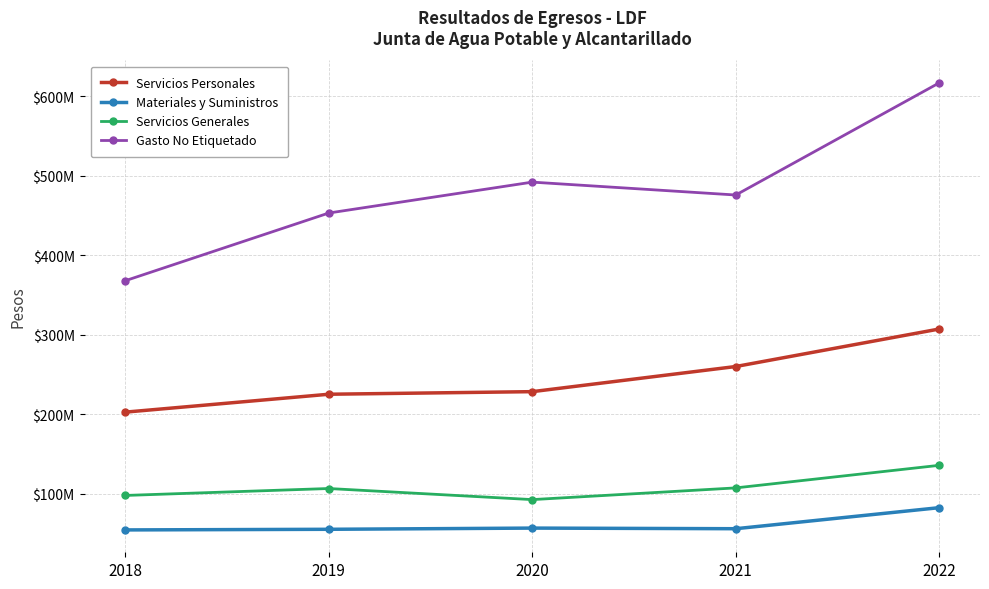

What is the value of the Servicios Generales point at the 5th from the left?

135487460